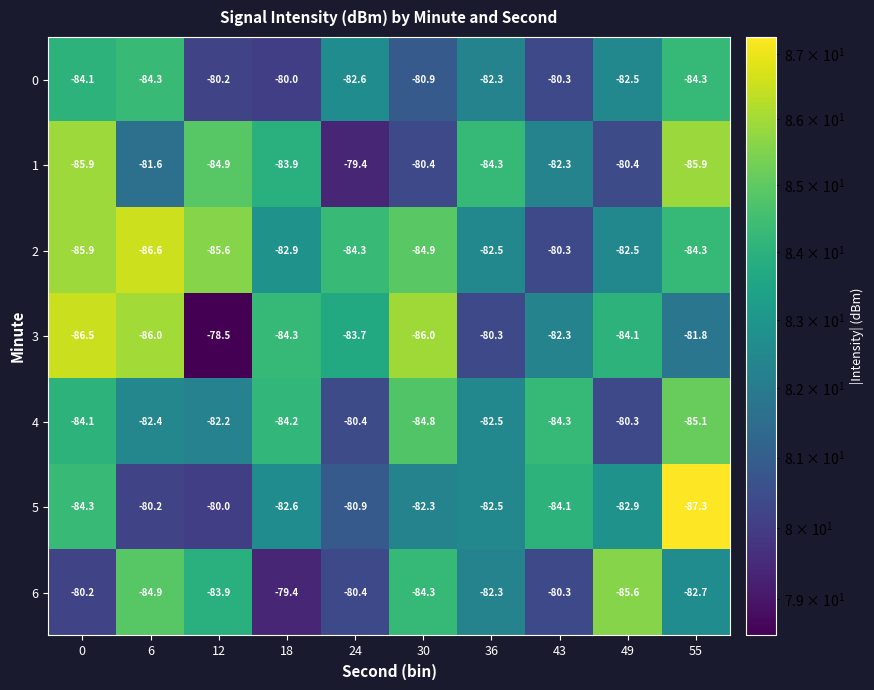

How many series are shown in this chart?

7